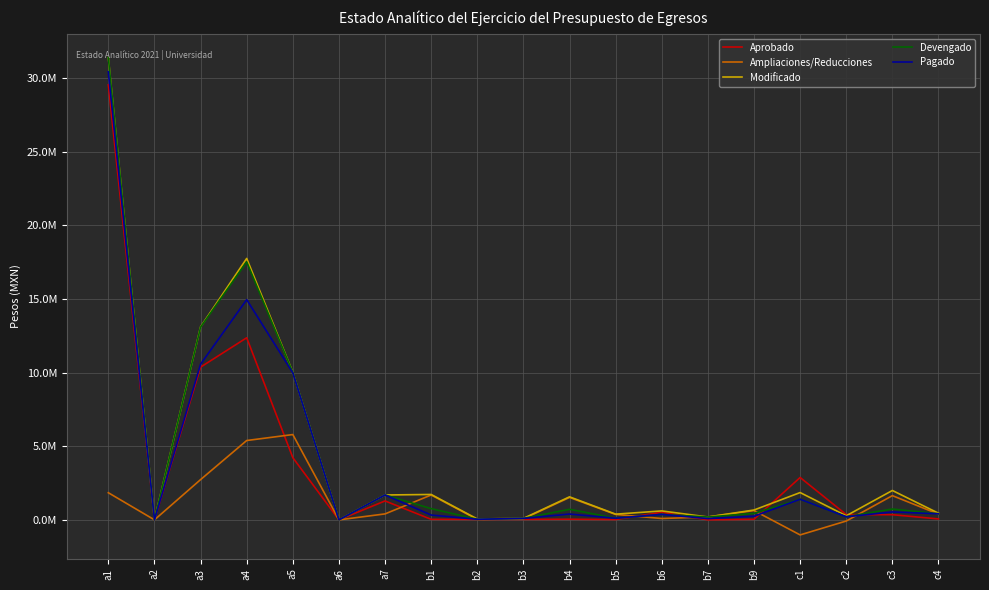

At how many categories does at least one series exceed 25809285?

1